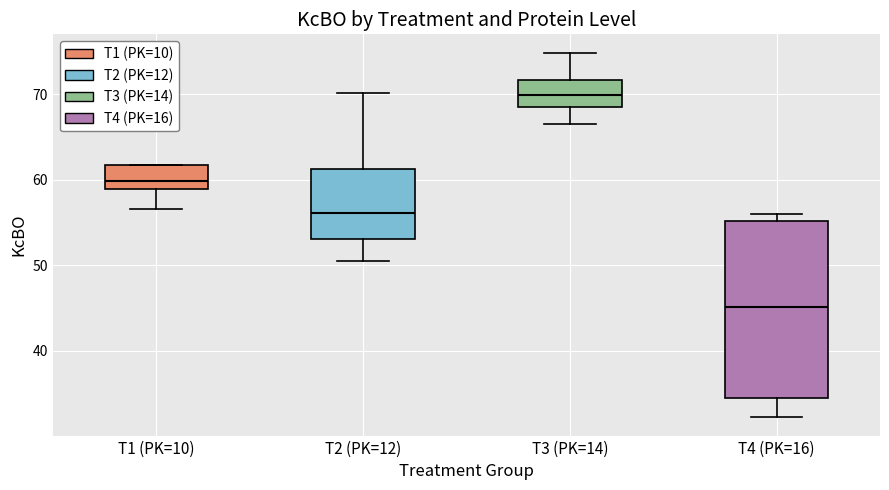

Which box's median line is the lowest?

T4 (PK=16)